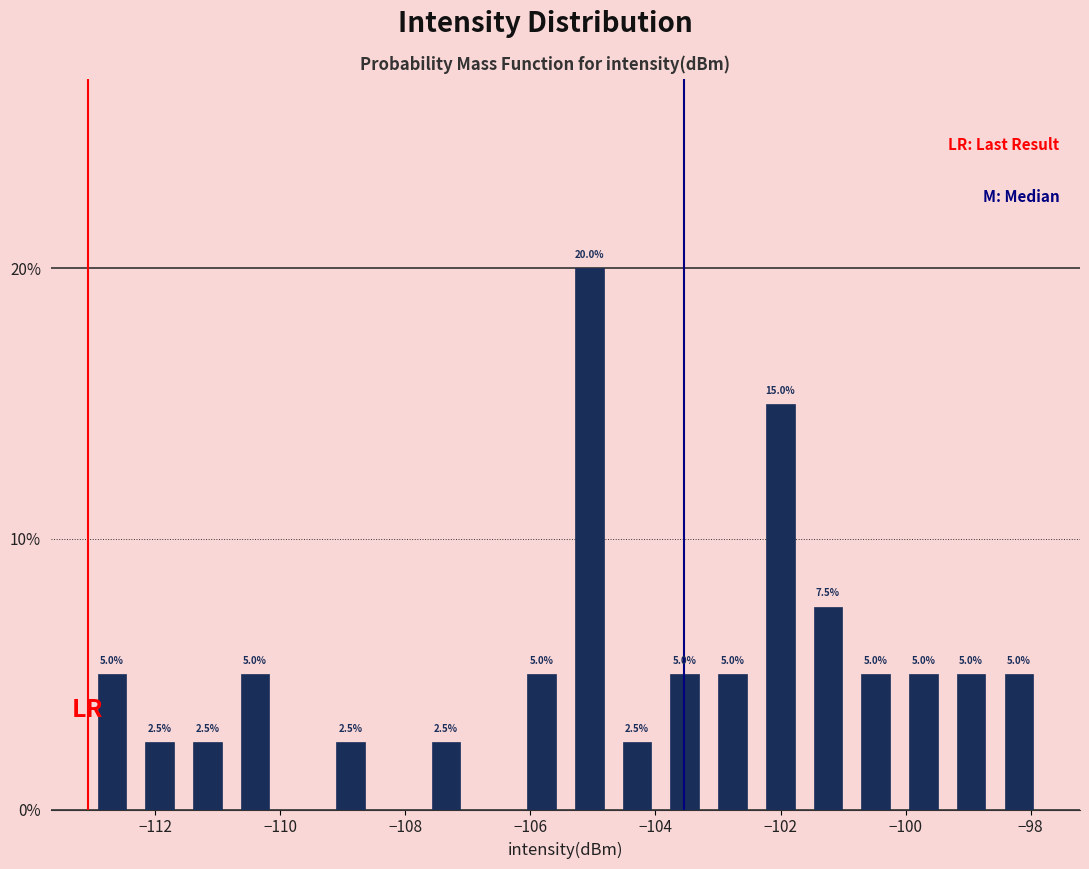

Read against the x-axis, roughly where is the centre of the tallest bar?

-105.0